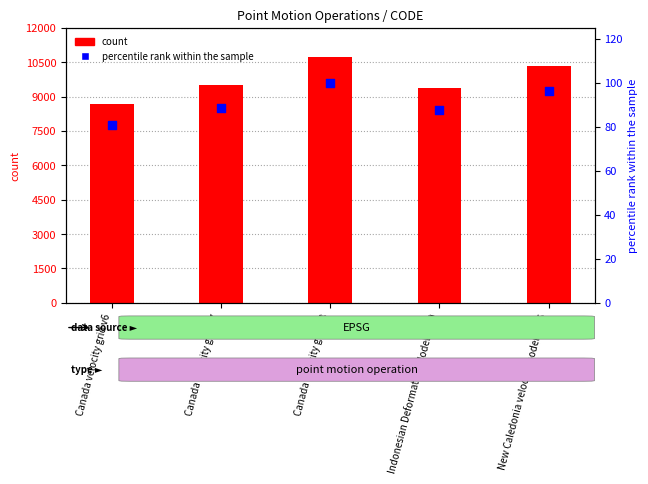

Which series reaches the maximum Y coordinate?

CODE